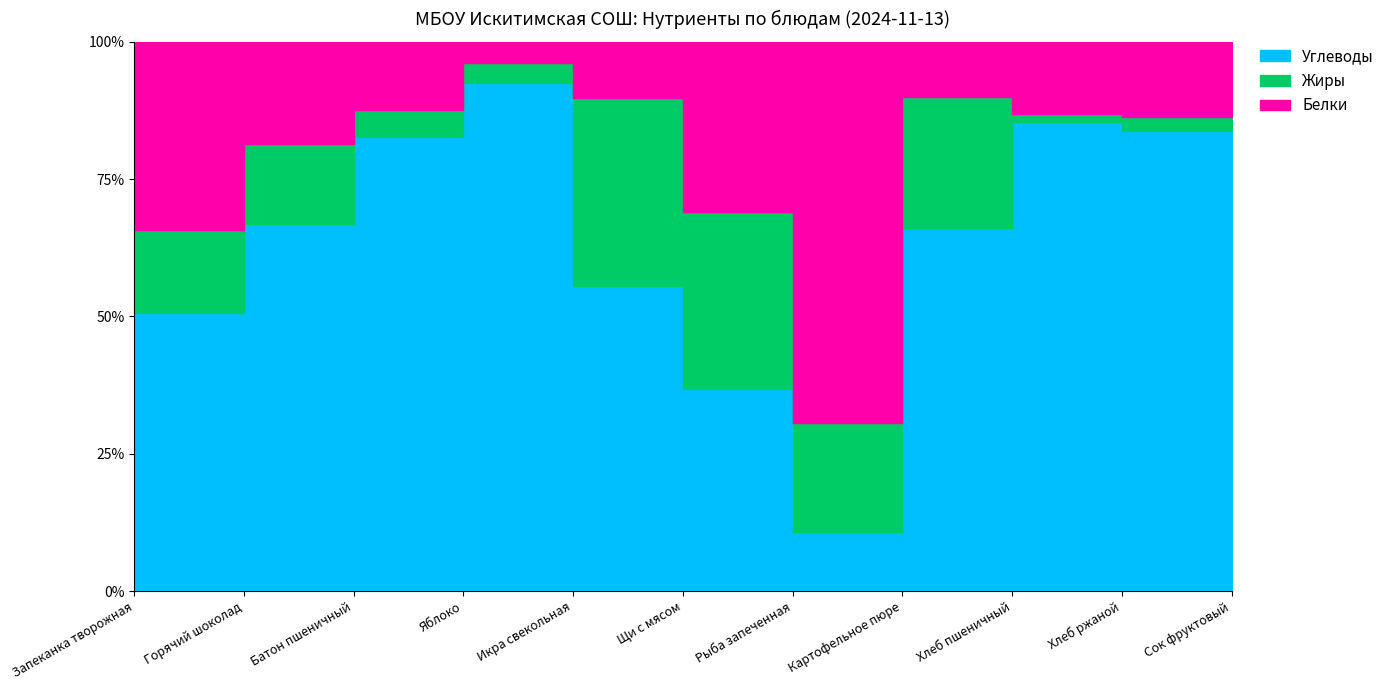

Where does the Жиры series first go above 2?

Запеканка творожная